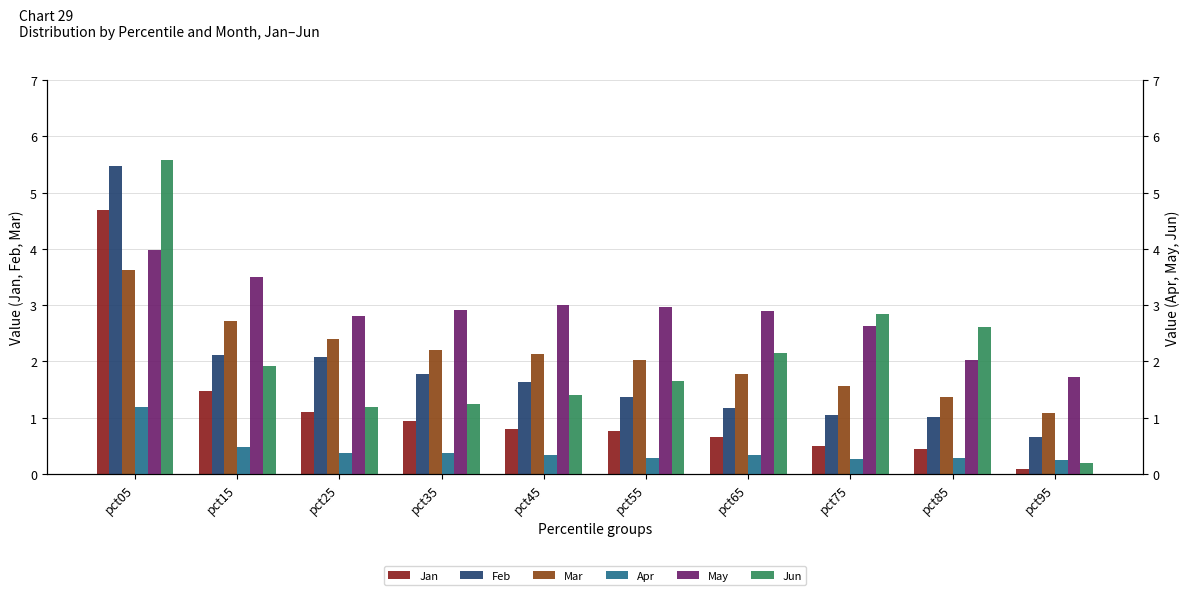

What is the sum of all May values?

28.5